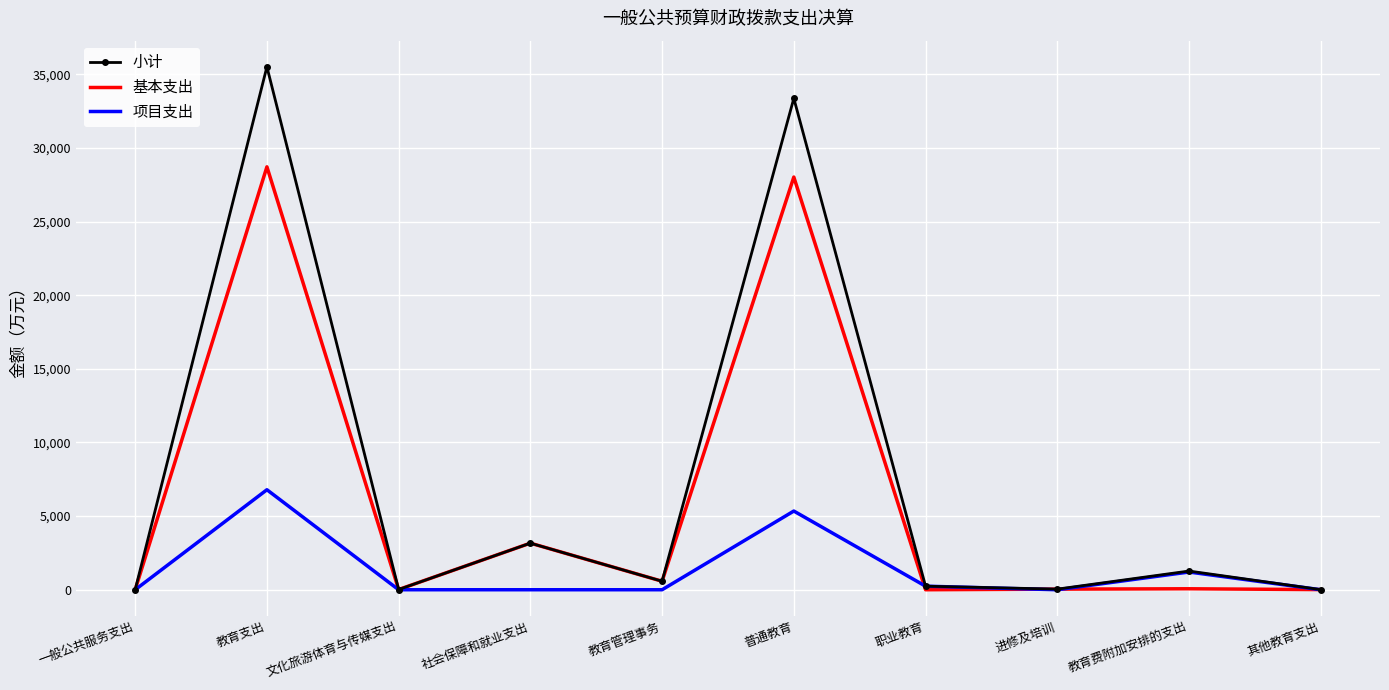

How many series are shown in this chart?

3